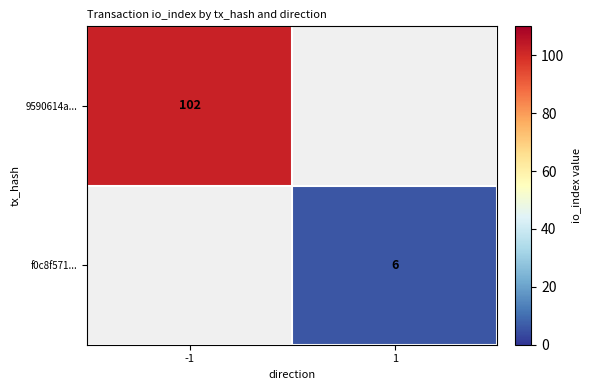

The f0c8f571... series shows 9 at 1. True or false?

False